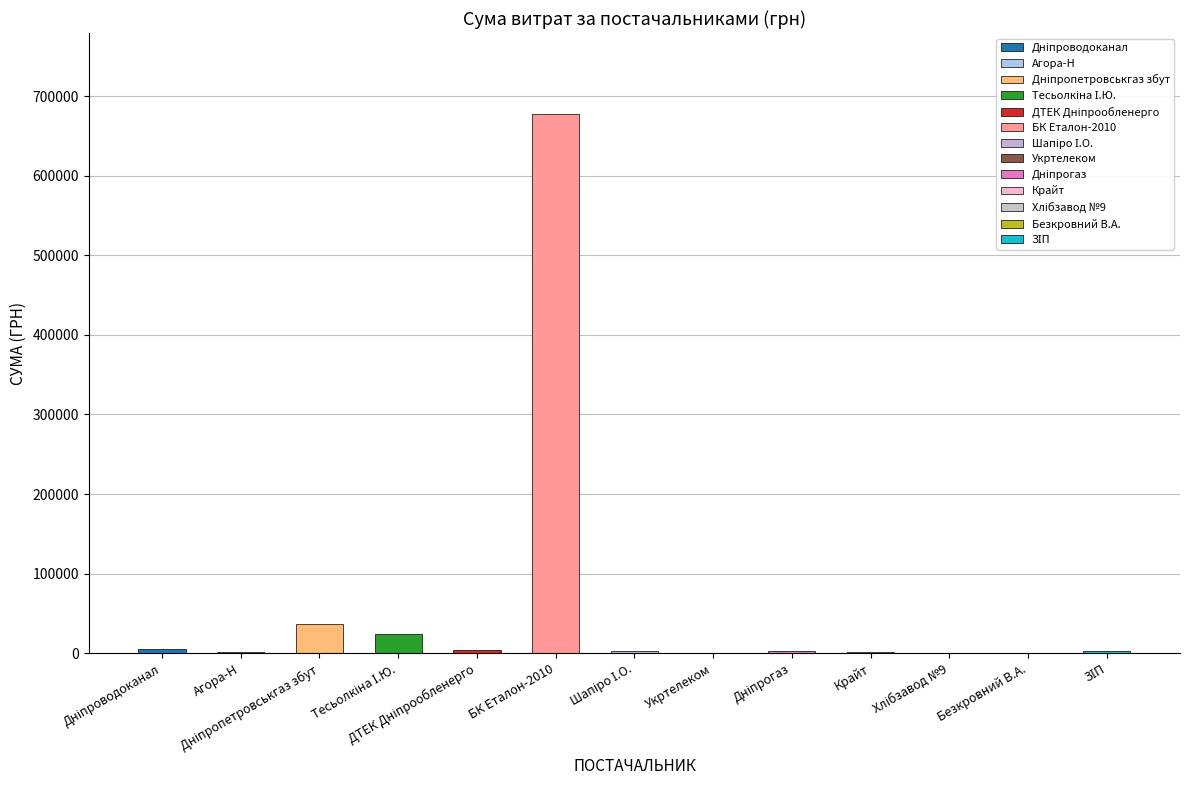

What is the minimum value shown in the chart?

135.0